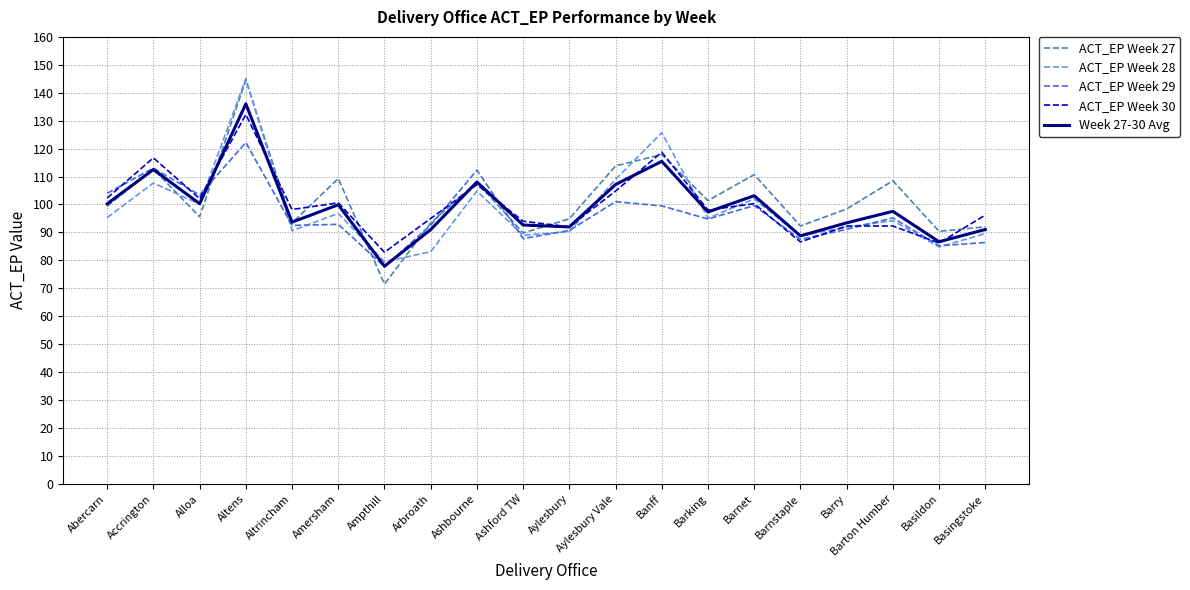

True or false: ACT_EP Week 28 and ACT_EP Week 30 intersect in this chart.

True